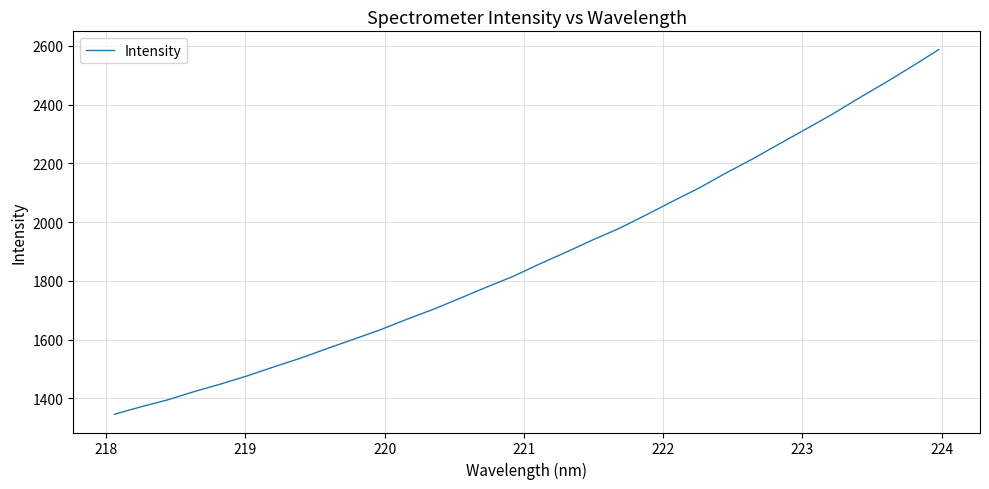

What is the sum of all values?

60261.4